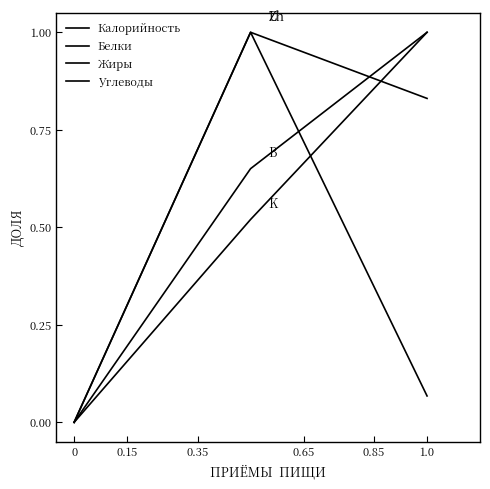

How many positive values does the Калорийность series have?

2